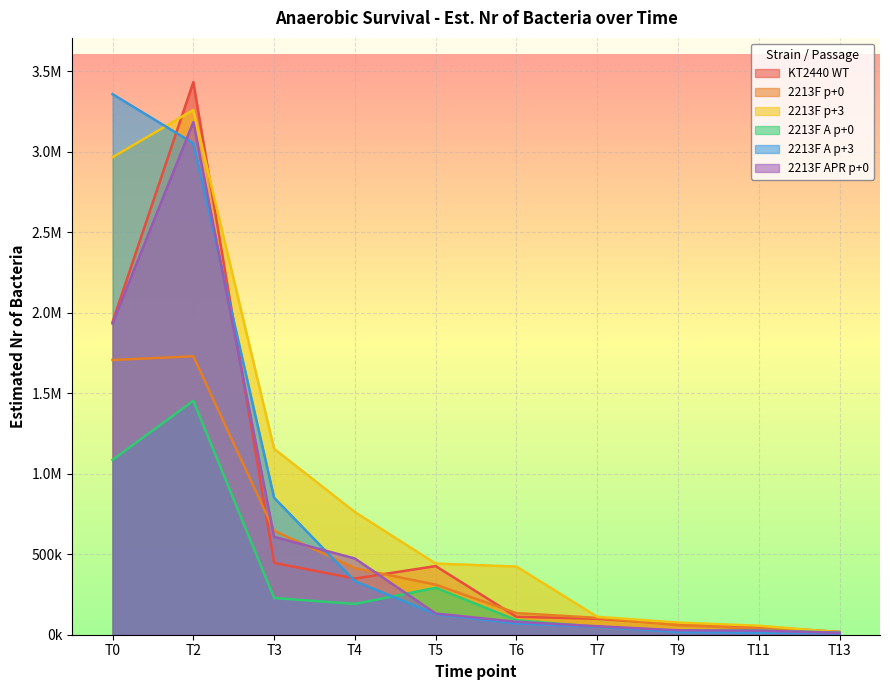

How many intersections are there between 2213F p+0 and 2213F p+3?

1